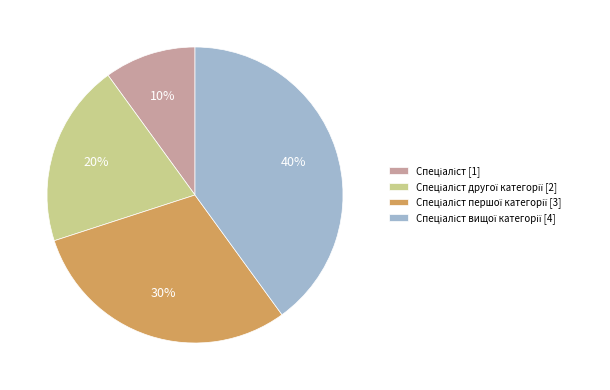

Does any single category account for the majority?

No